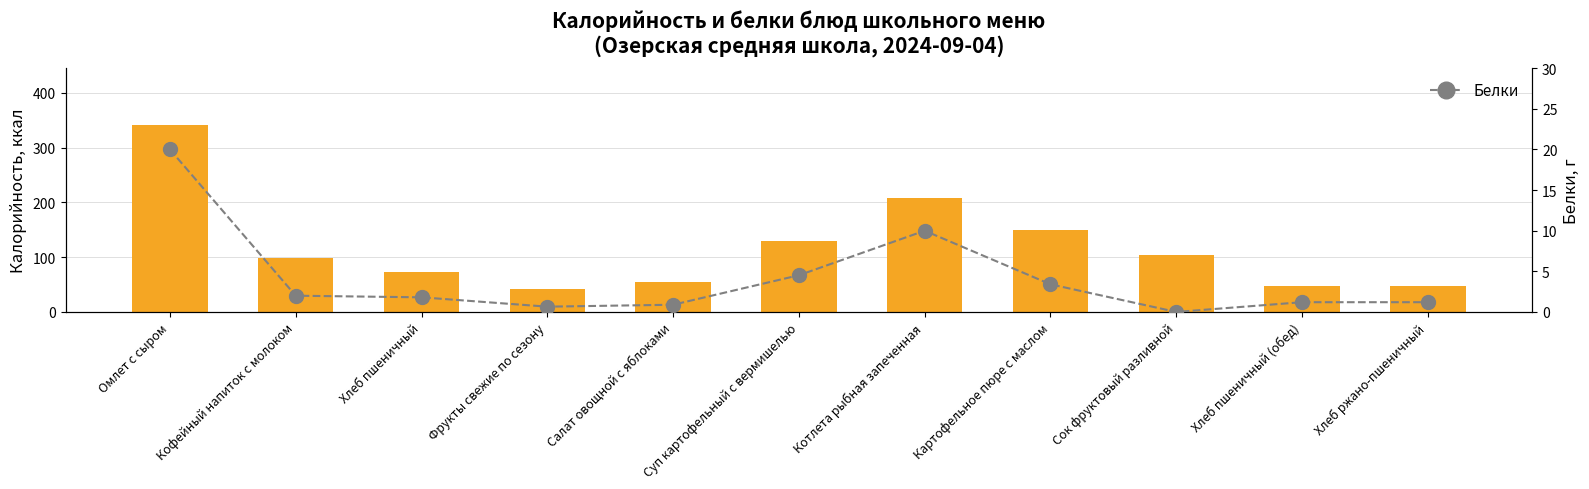

List the series in order of their overall mean, highest first.

Калорийность, Белки